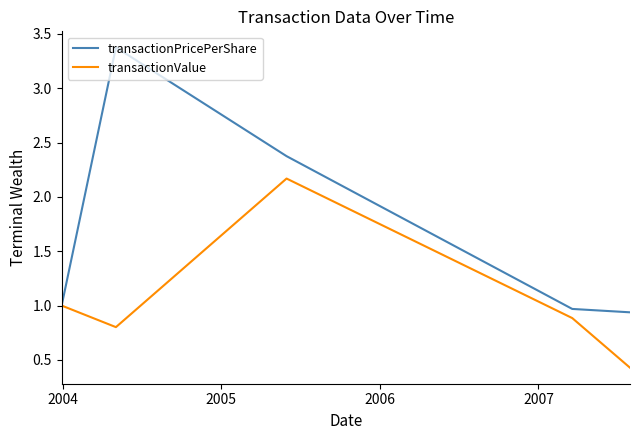

Rank the series by their average value, from lowest to highest.

transactionValue, transactionPricePerShare